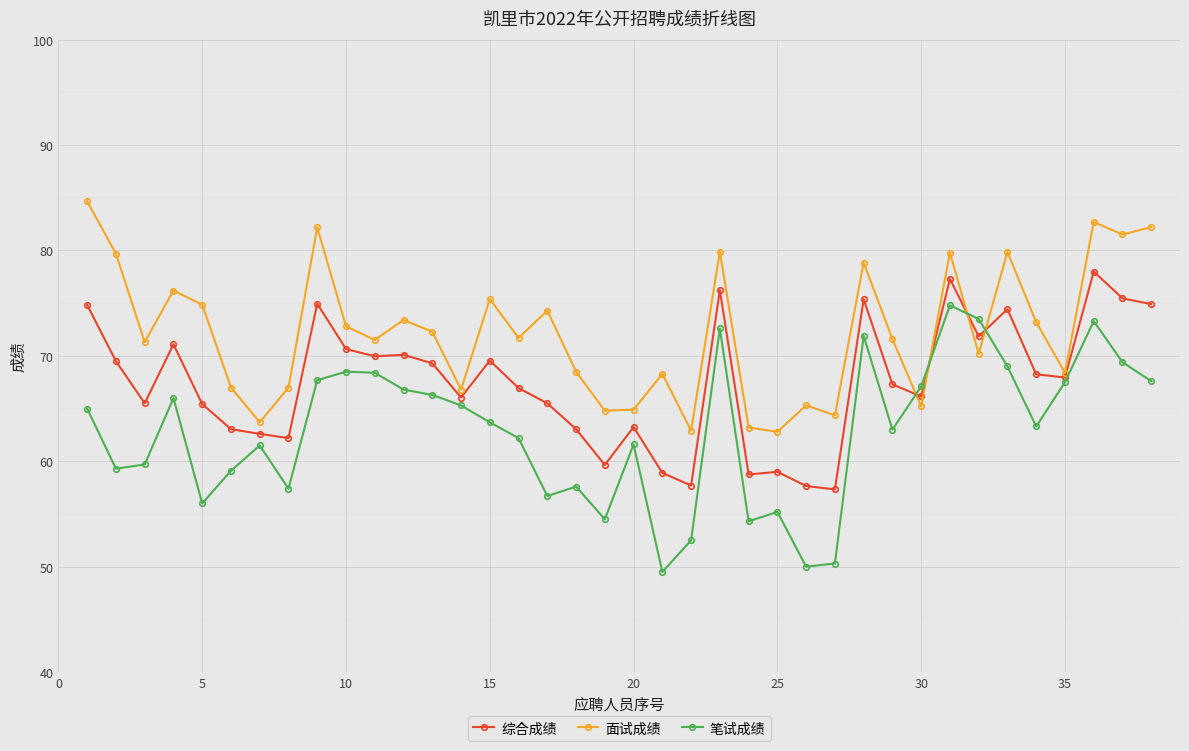

Which series has the largest range (max minus min)?

笔试成绩